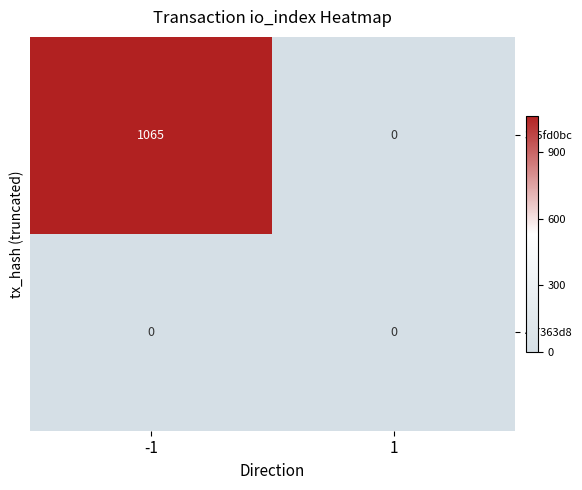

What is the difference between the highest and lowest values at -1?

1065